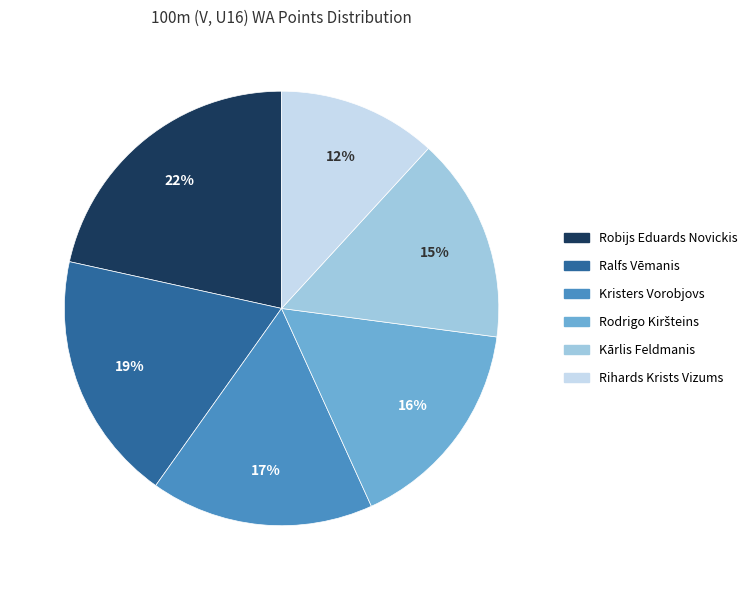

To the nearest percent, what is the combined percentage of Kristers Vorobjovs and Kārlis Feldmanis?

32%